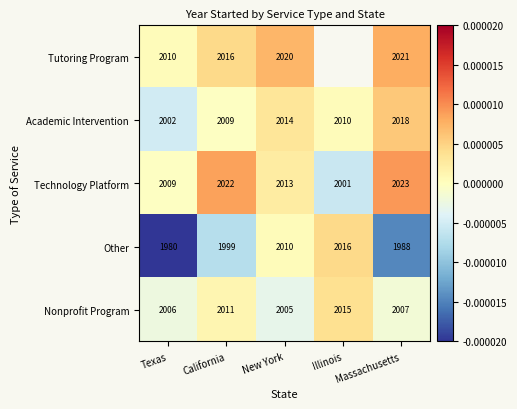

At which category does the chart reach its minimum across all series?

Texas